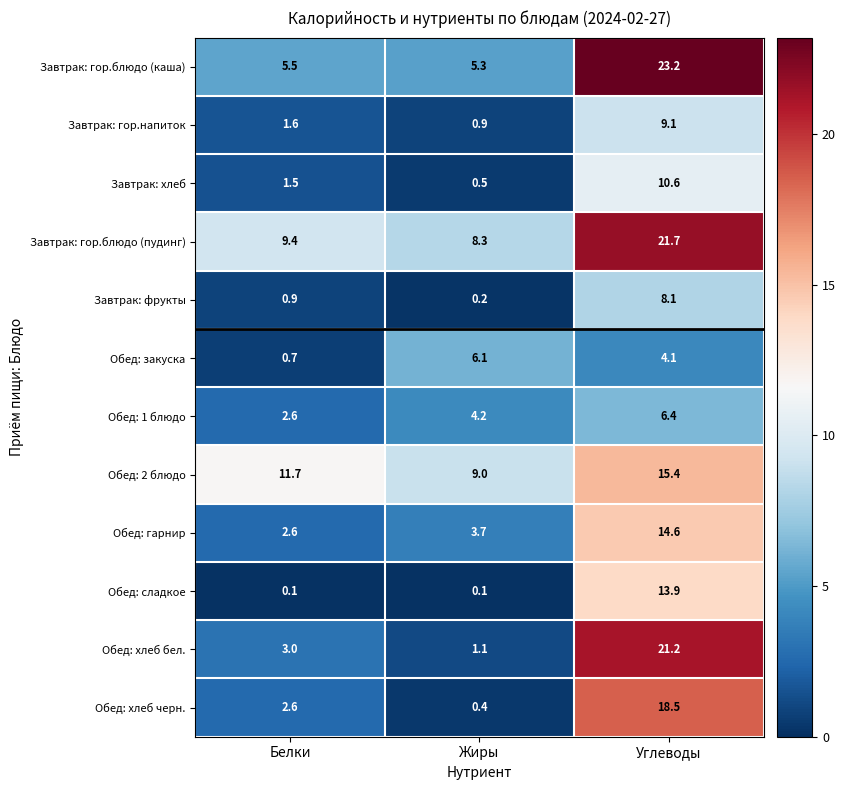

At which label does Обед: хлеб бел. reach its peak?

Углеводы